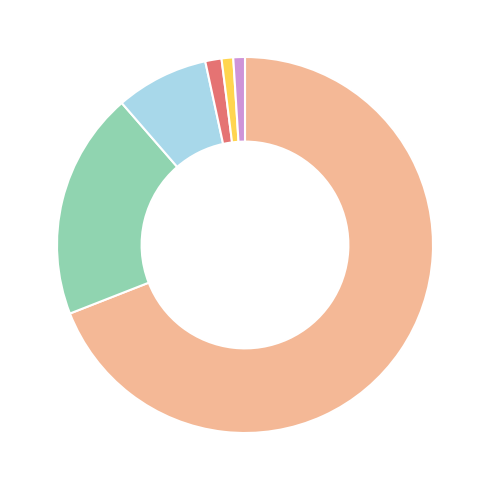

Is there a majority slice in this chart?

Yes